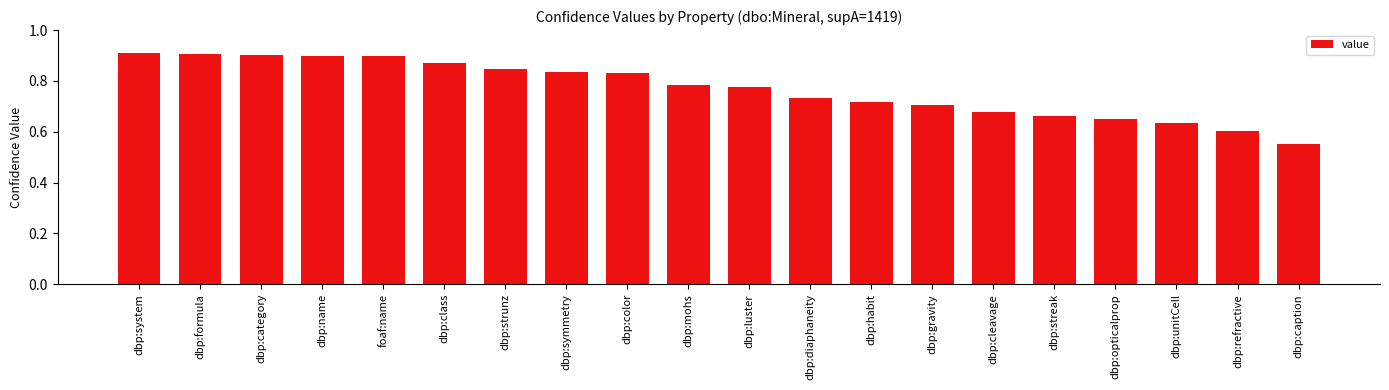

Which label corresponds to the smallest value in the chart?

dbp:caption